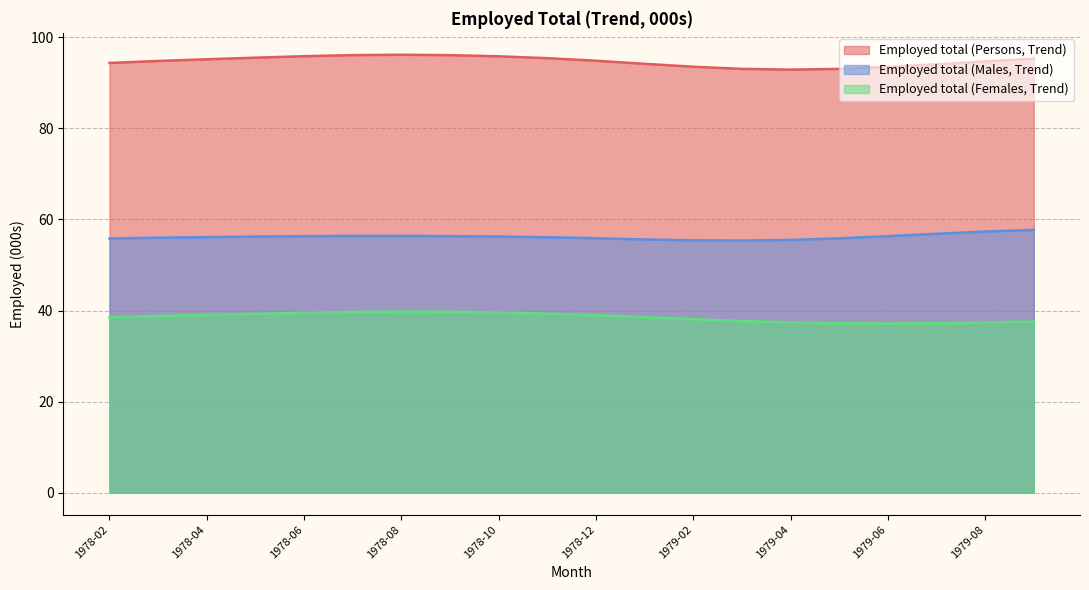

Is the value of Employed total (Females, Trend) at 1978-03 greater than the value of Employed total (Persons, Trend) at 1978-11?

No